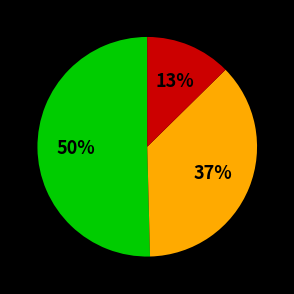

To the nearest percent, what is the average slice percentage?

33%